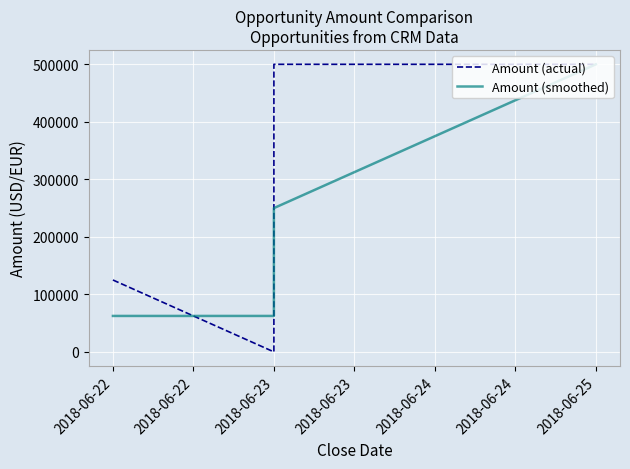

How many lines are shown in the chart?

2